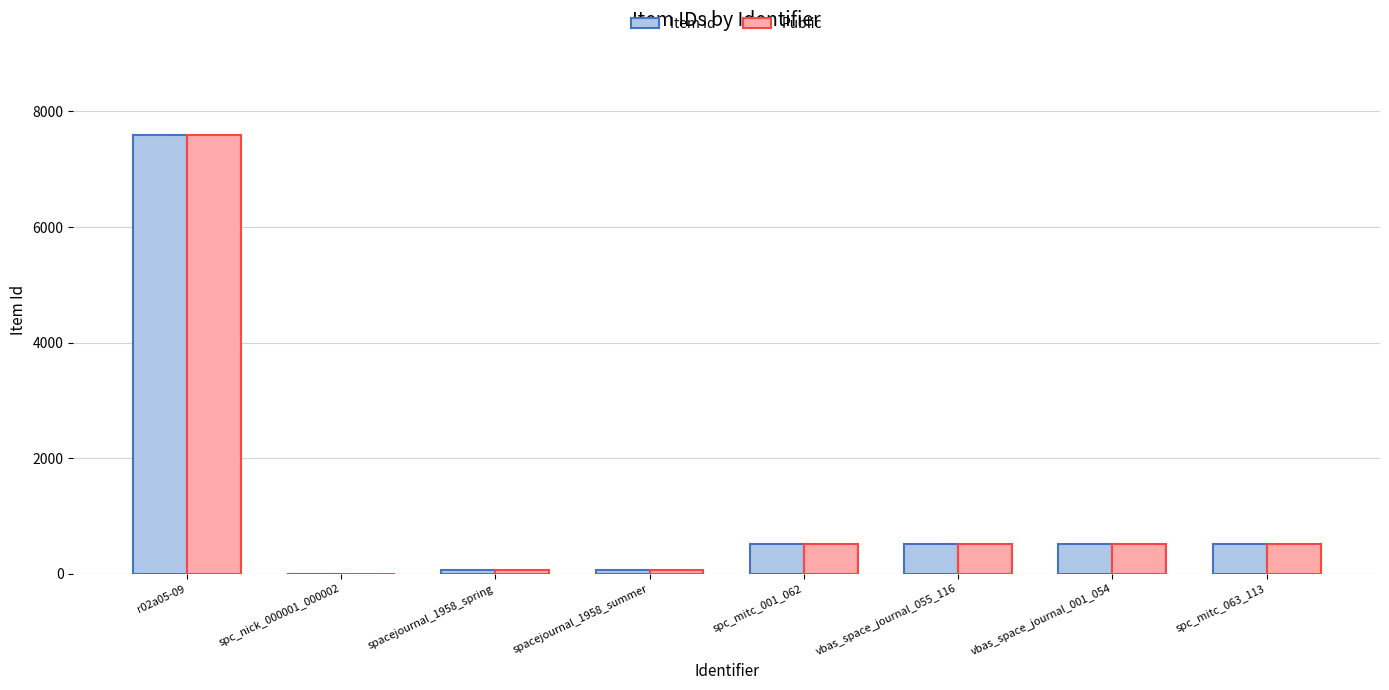

Is the value of Public at spc_mitc_001_062 greater than the value of Item Id at spc_nick_000001_000002?

Yes